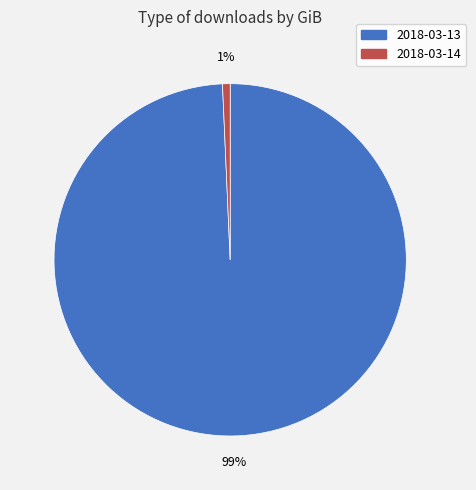

Is the sum of 2018-03-13 and 2018-03-14 greater than half?

Yes